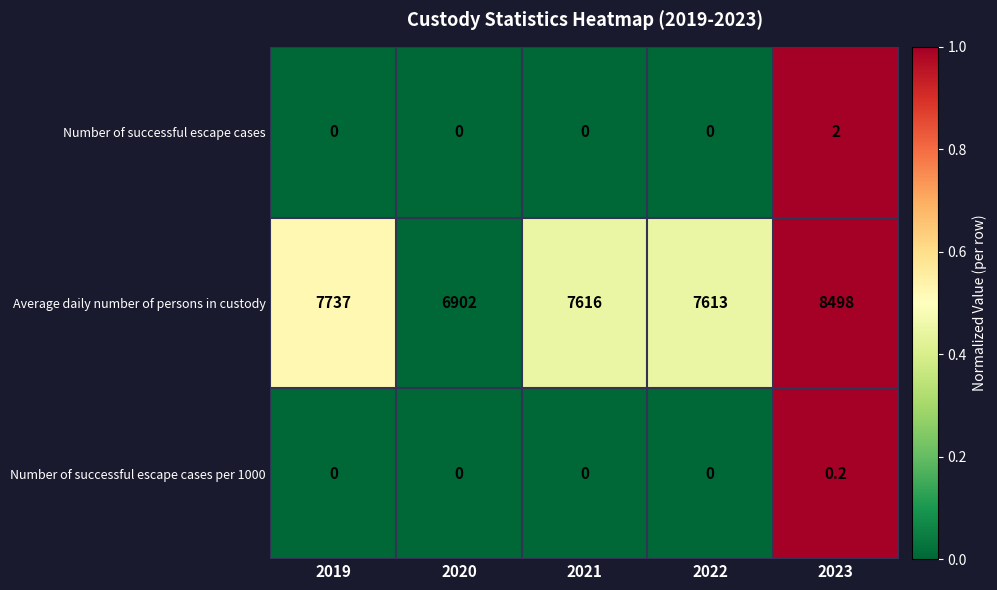

Which series has the widest spread of values?

Average daily number of persons in custody